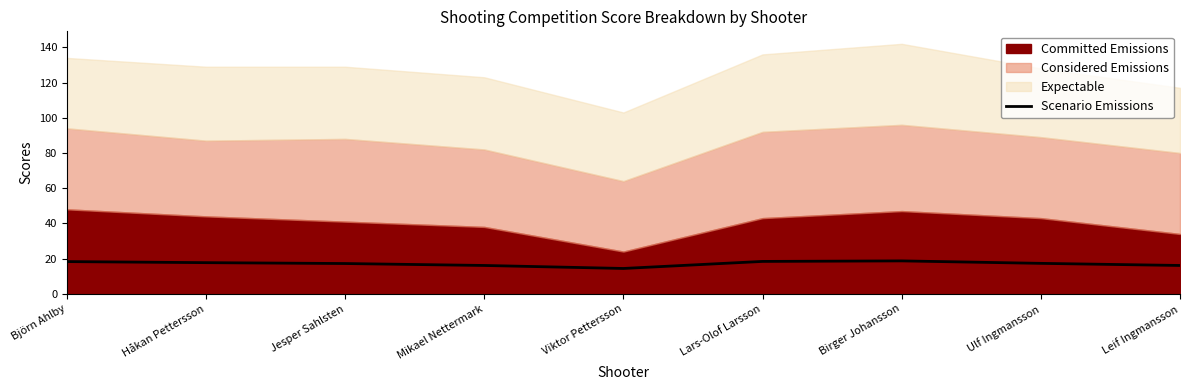

Does the chart display data point markers on the line(s)?

No